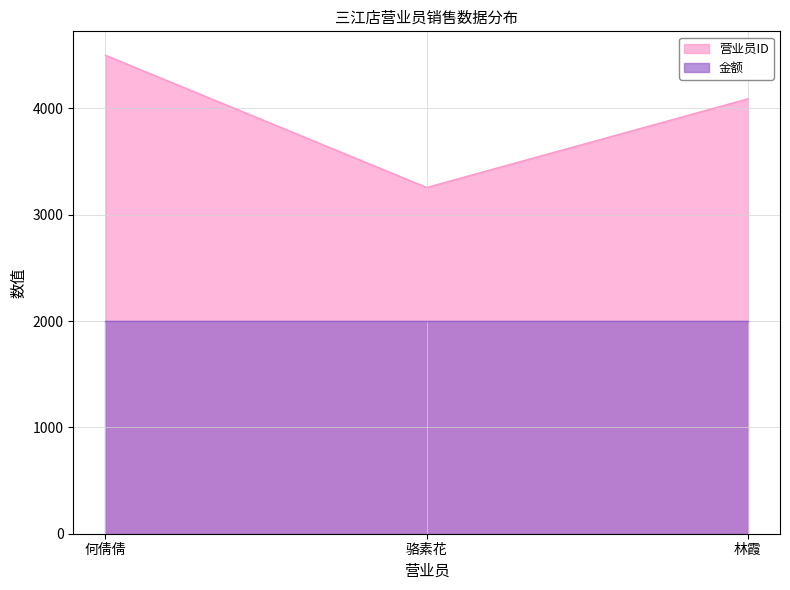

What is the smallest value displayed?

2000.0